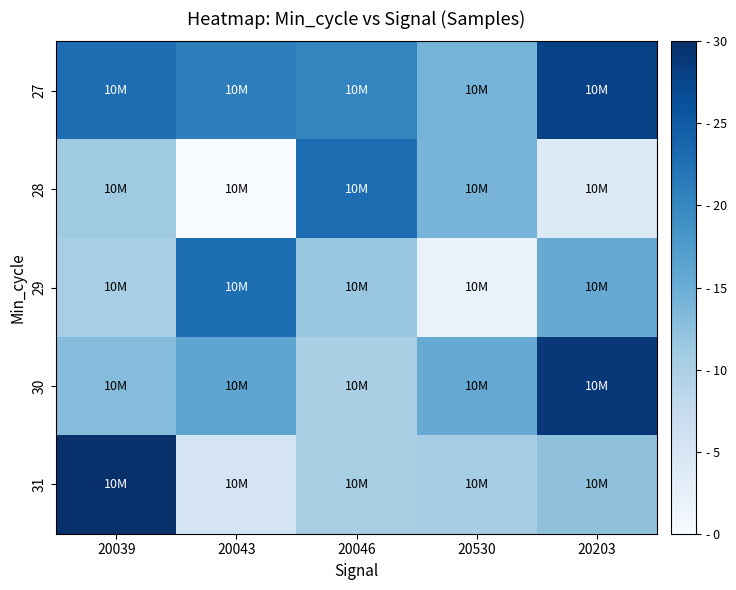

At which category is the sum across all series the highest?

20203